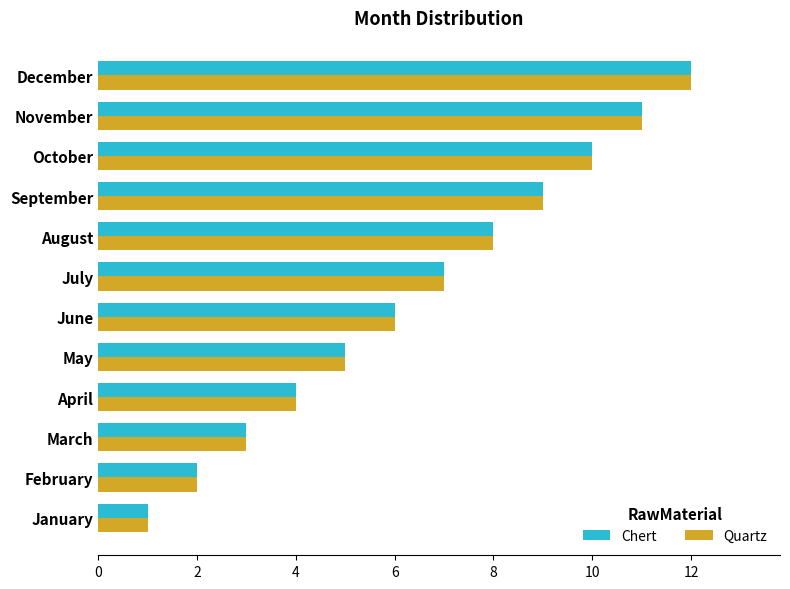

Rank the categories by Quartz value from highest to lowest.

December, November, October, September, August, July, June, May, April, March, February, January